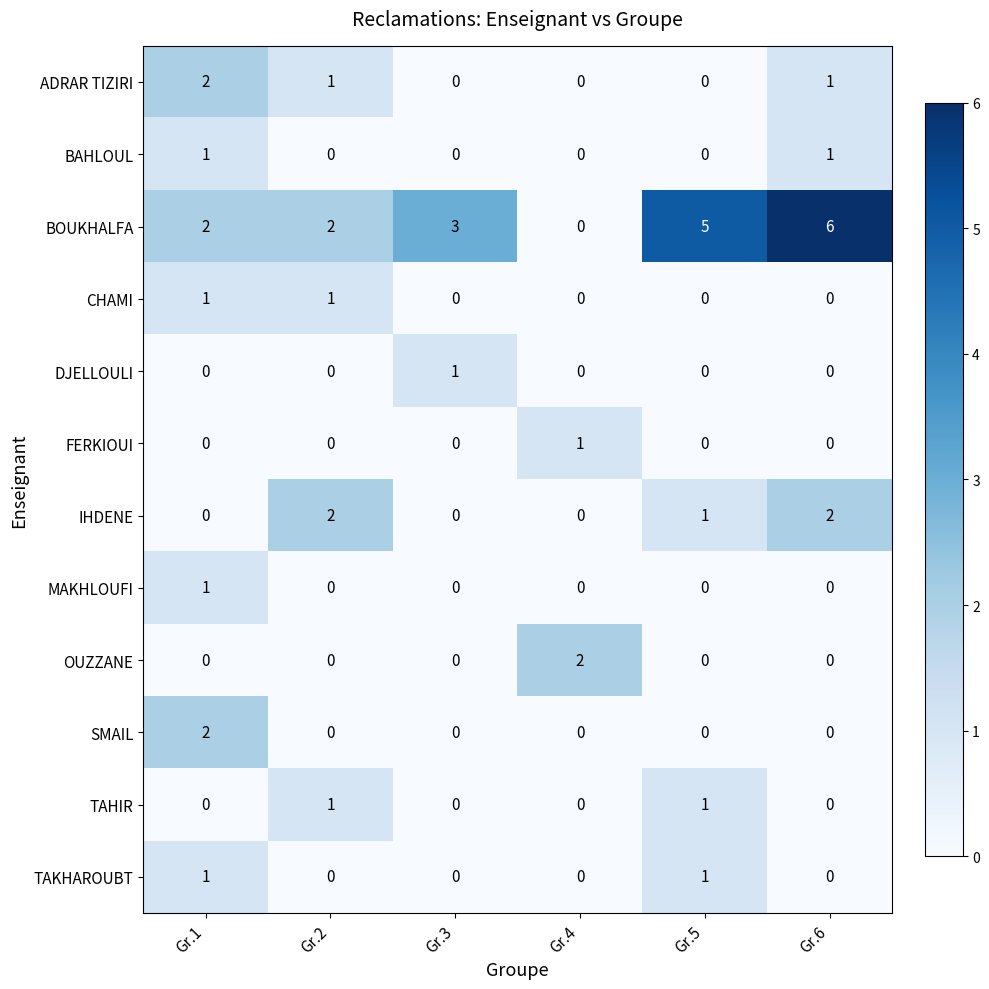

True or false: MAKHLOUFI has a value of 1 at Gr.2.

False